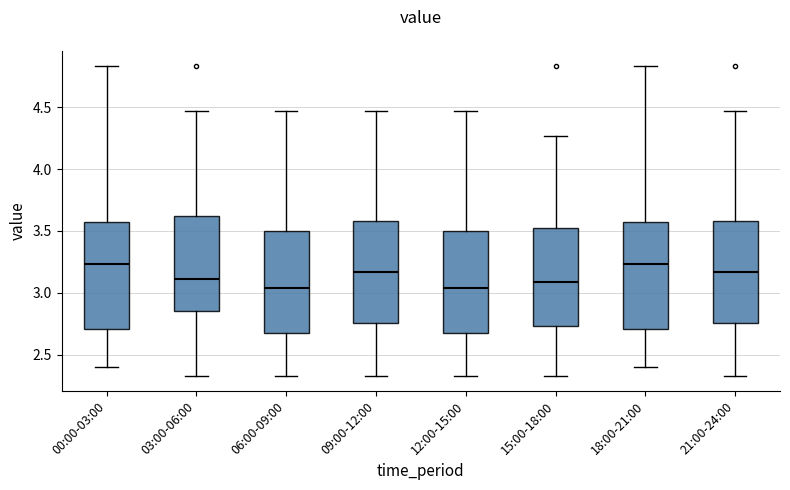

Where is the lower edge of the box for 18:00-21:00 on the y-axis? The values are not printed on the chart, so give them approximately, as read against the axis.

2.70